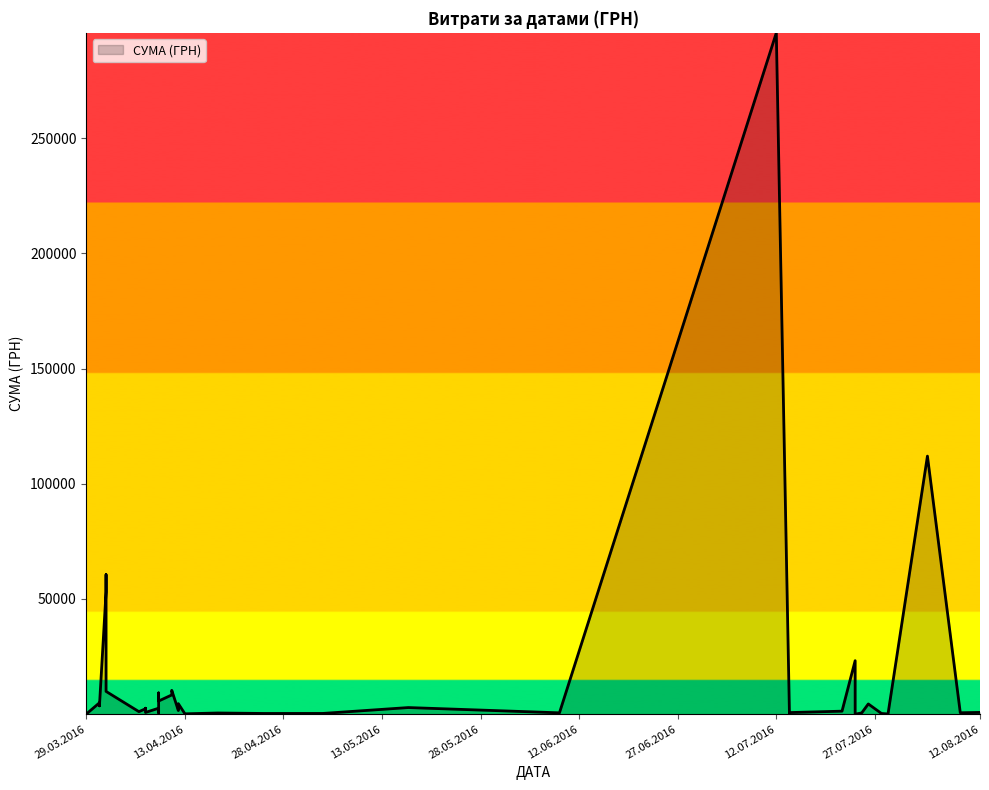

Does the chart display data point markers on the line(s)?

No